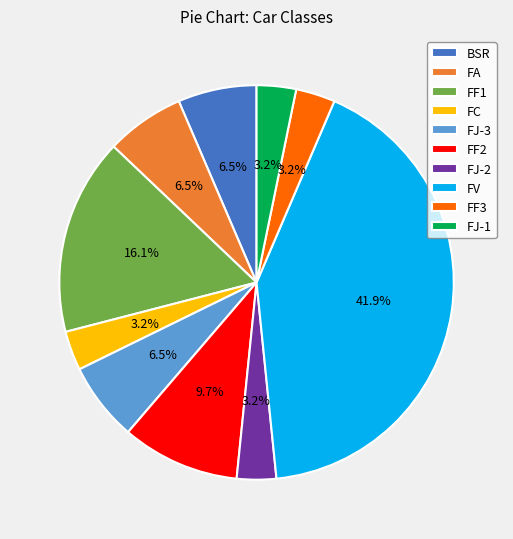

Combined, do BSR and FJ-2 account for over 50%?

No